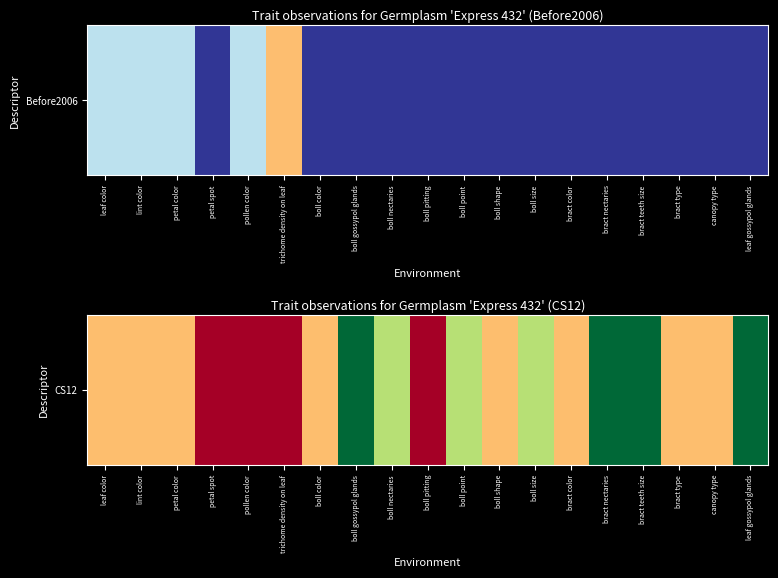

At which label does the data first exceed 1?

boll gossypol glands